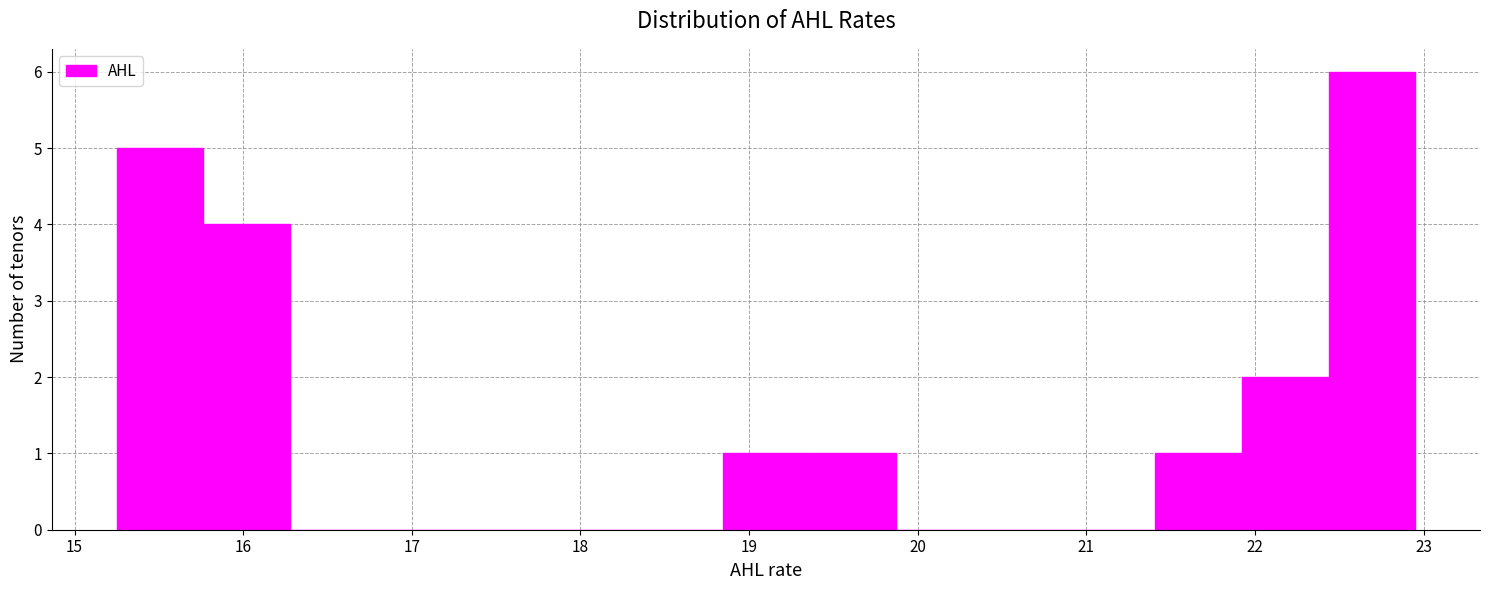

Reading left to right, list every bar in this chart as the range it spans on the x-axis followed by its height. Neither the bar edges nor the heights are printed on the chart, so give them approximately, as read against the axes.

15.3 to 15.8: 5
15.8 to 16.3: 4
16.3 to 16.8: 0
16.8 to 17.3: 0
17.3 to 17.8: 0
17.8 to 18.3: 0
18.3 to 18.8: 0
18.8 to 19.4: 1
19.4 to 19.9: 1
19.9 to 20.4: 0
20.4 to 20.9: 0
20.9 to 21.4: 0
21.4 to 21.9: 1
21.9 to 22.4: 2
22.4 to 23.0: 6